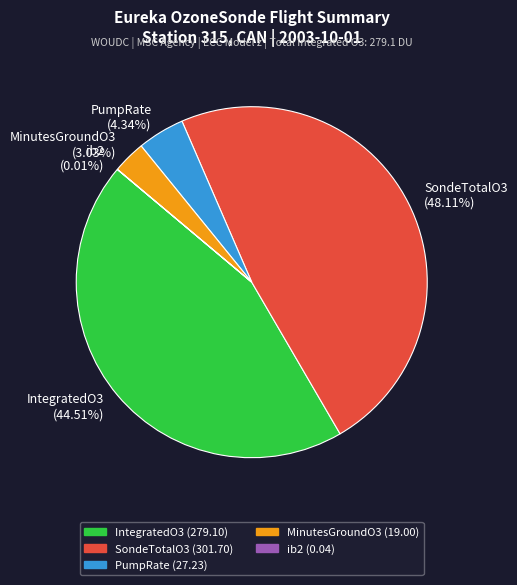

Is the sum of MinutesGroundO3 (3.03%) and PumpRate (4.34%) greater than half?

No